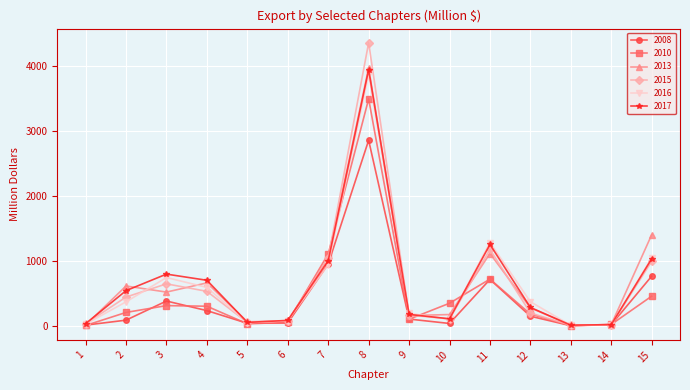

Between 7 and 13, which series saw the biggest shift?

2010